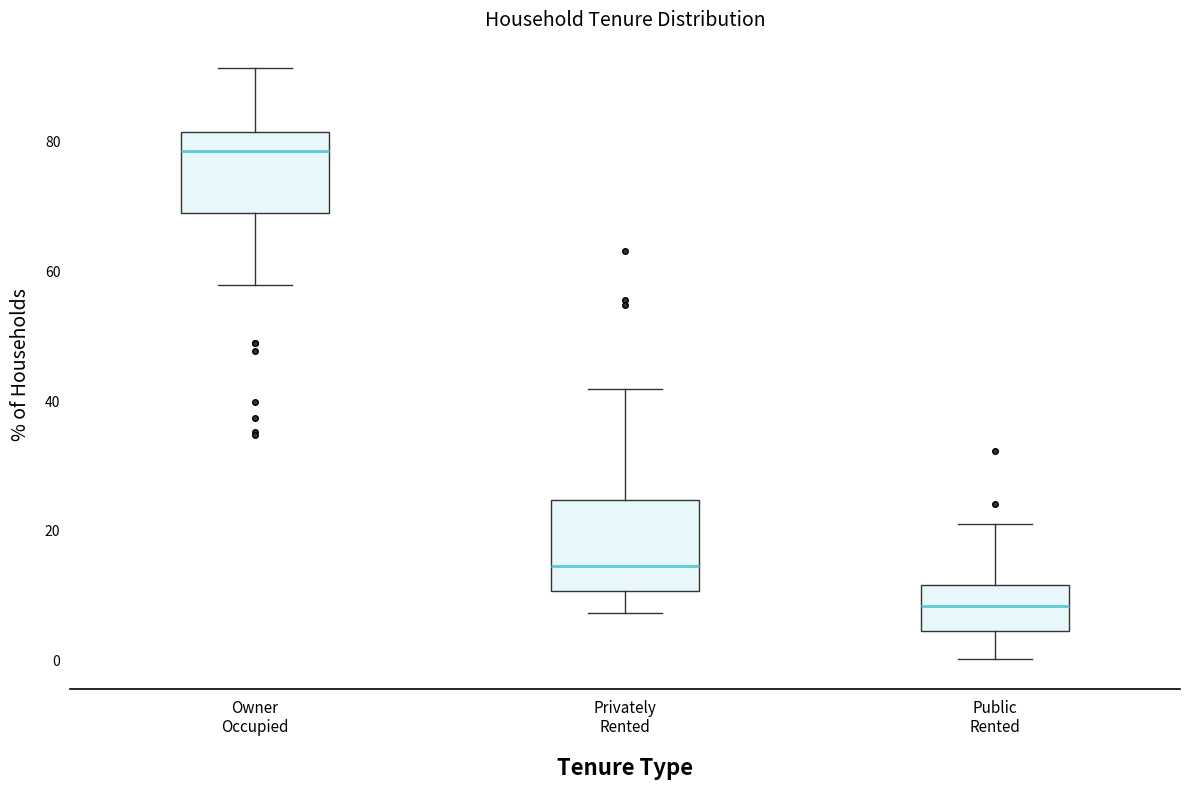

Reading left to right, transcribe this box plot: for each box, give where its median line is, the range the box spans, and where its two whiskers end, as read against the y-axis. The values are not printed on the chart, so give them approximately, as read against the axis.

Owner Occupied: median 78, box 68 to 82, whiskers 58 to 92
Privately Rented: median 14, box 10 to 24, whiskers 8 to 42
Public Rented: median 8, box 4 to 12, whiskers 0 to 20